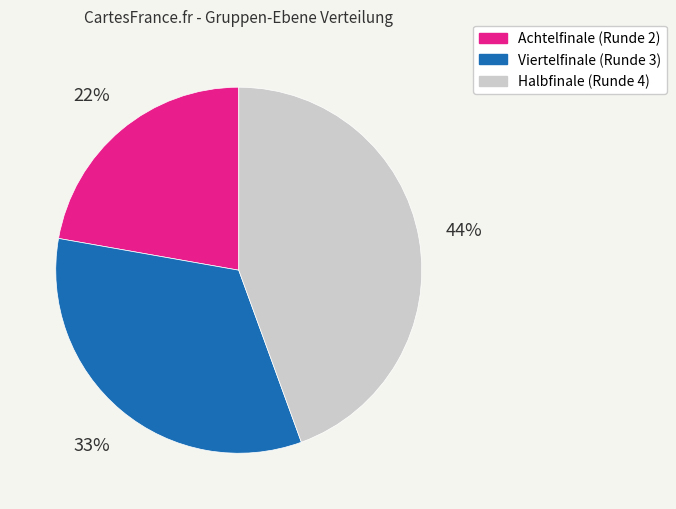

Which category has the smallest portion of the pie?

Achtelfinale (Runde 2)